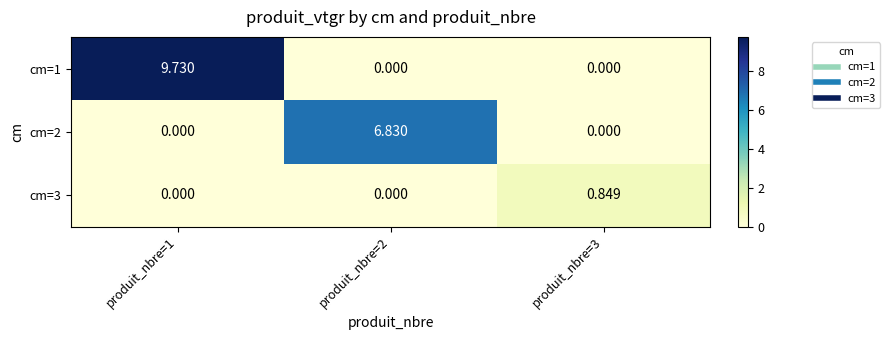

How many series are shown in this chart?

3